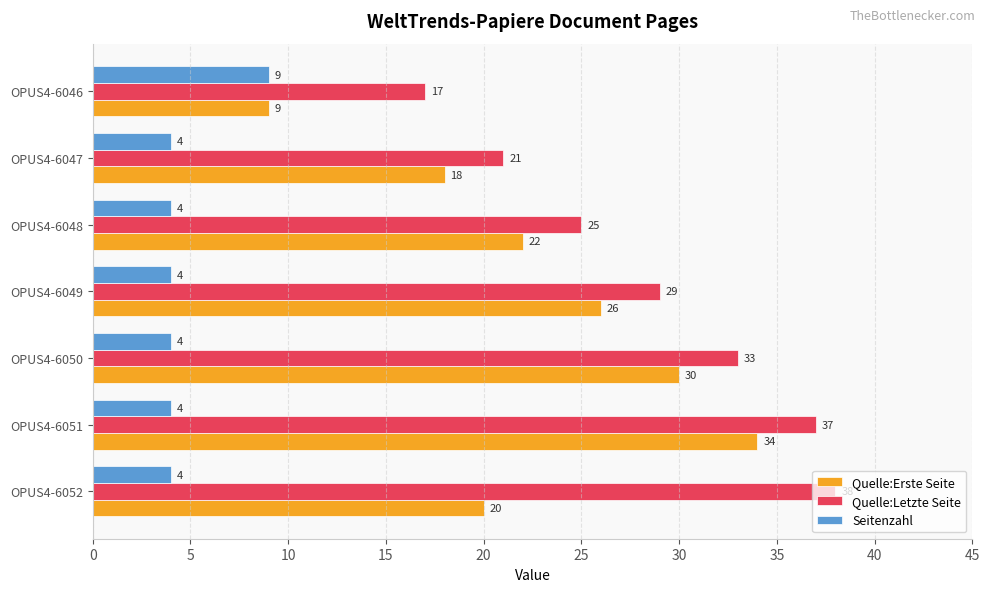

Rank the categories by Quelle:Letzte Seite value from lowest to highest.

OPUS4-6046, OPUS4-6047, OPUS4-6048, OPUS4-6049, OPUS4-6050, OPUS4-6051, OPUS4-6052